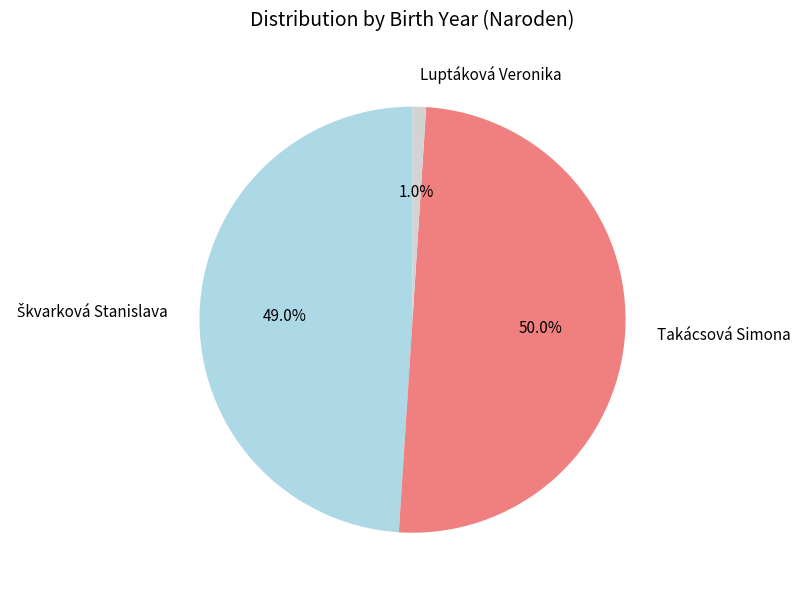

What is the largest slice in the pie chart?

Takácsová Simona